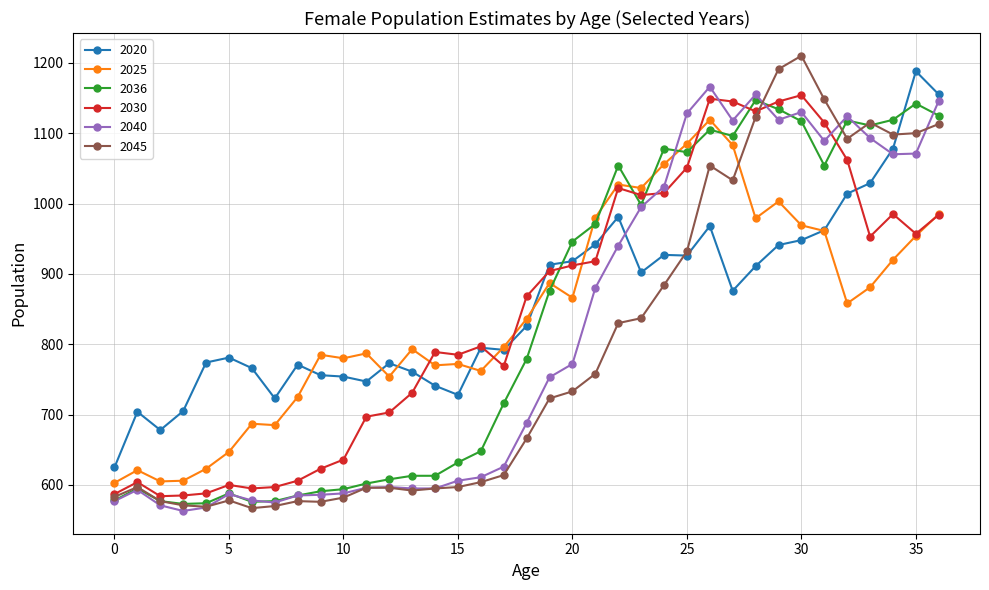

Which series has the widest spread of values?

2045